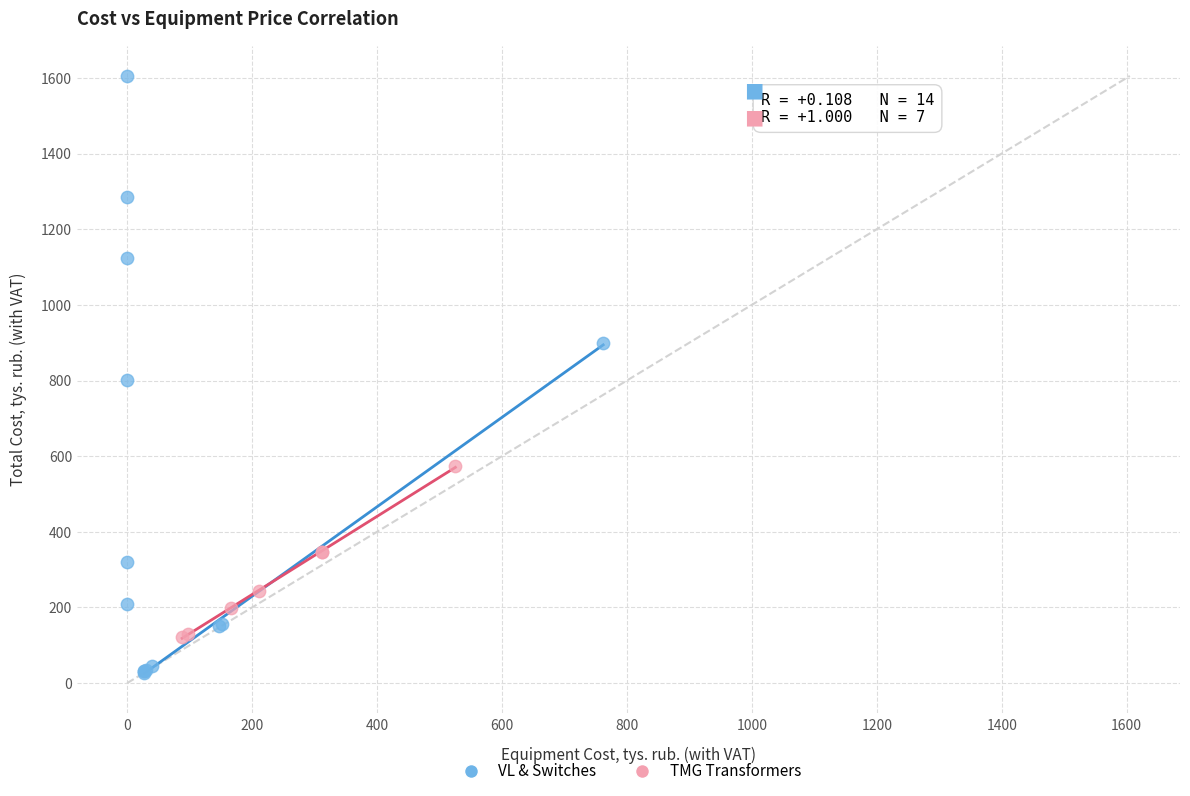

Which series has the widest spread of Y values?

VL & Switches